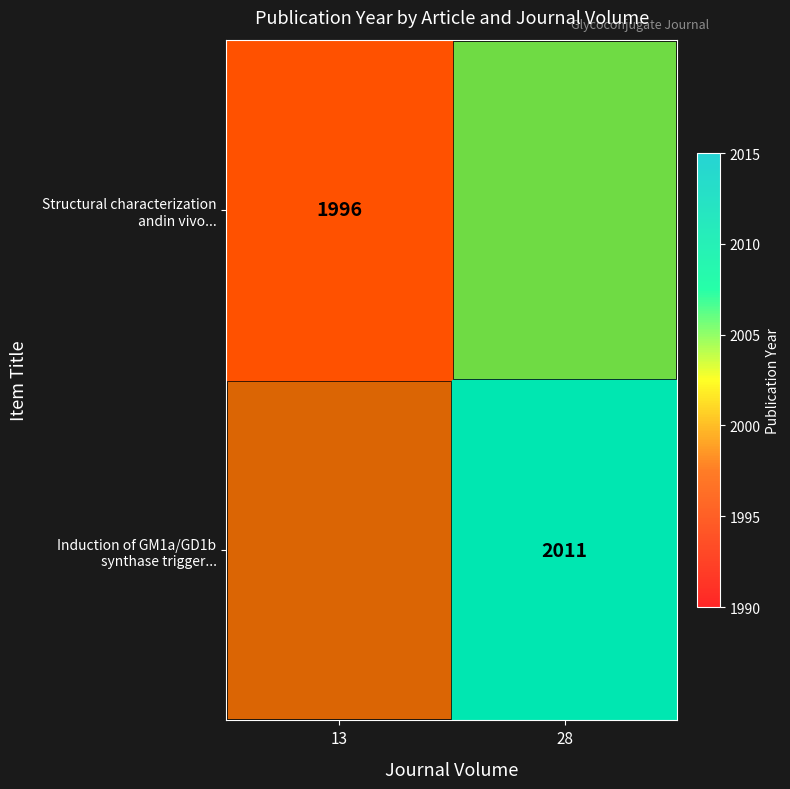

Rank the series by their maximum value, from highest to lowest.

Induction of GM1a/GD1b synthase trigger..., Structural characterization andin vivo...